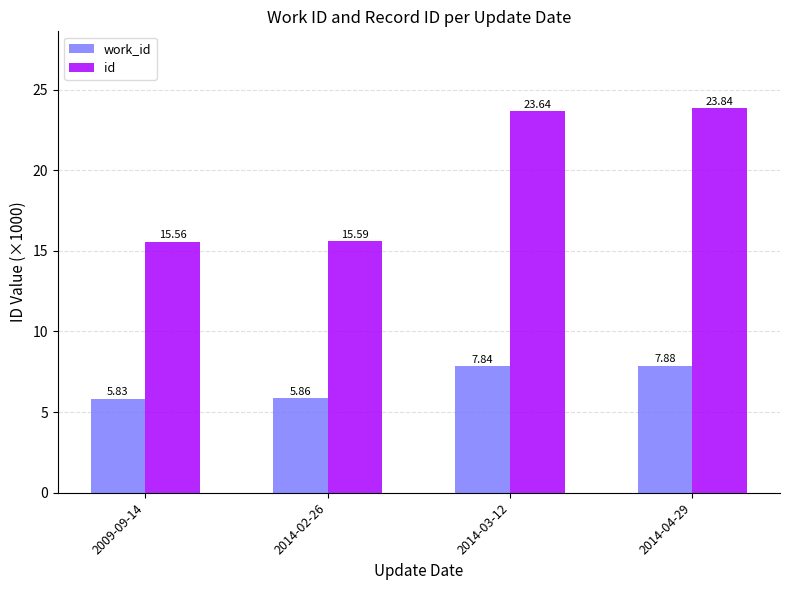

What is the spread (max minus min) of values at 2014-04-29?

16.0